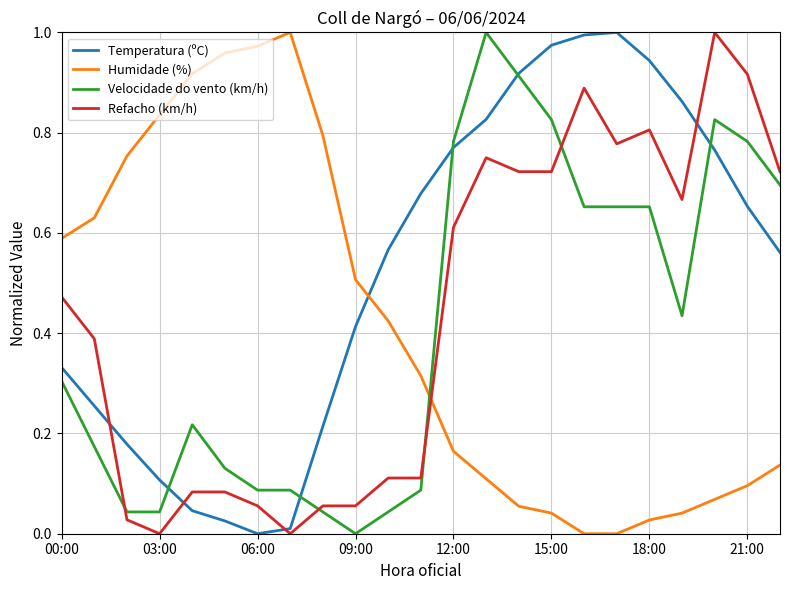

How many times do Humidade (%) and Refacho (km/h) cross each other?

1